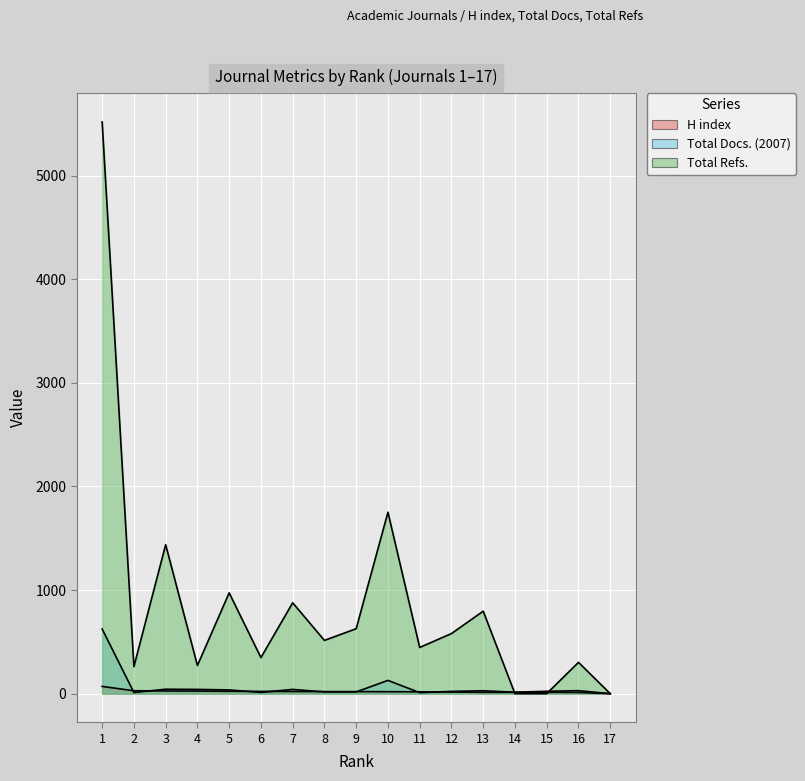

How many values in H index are above zero?

16